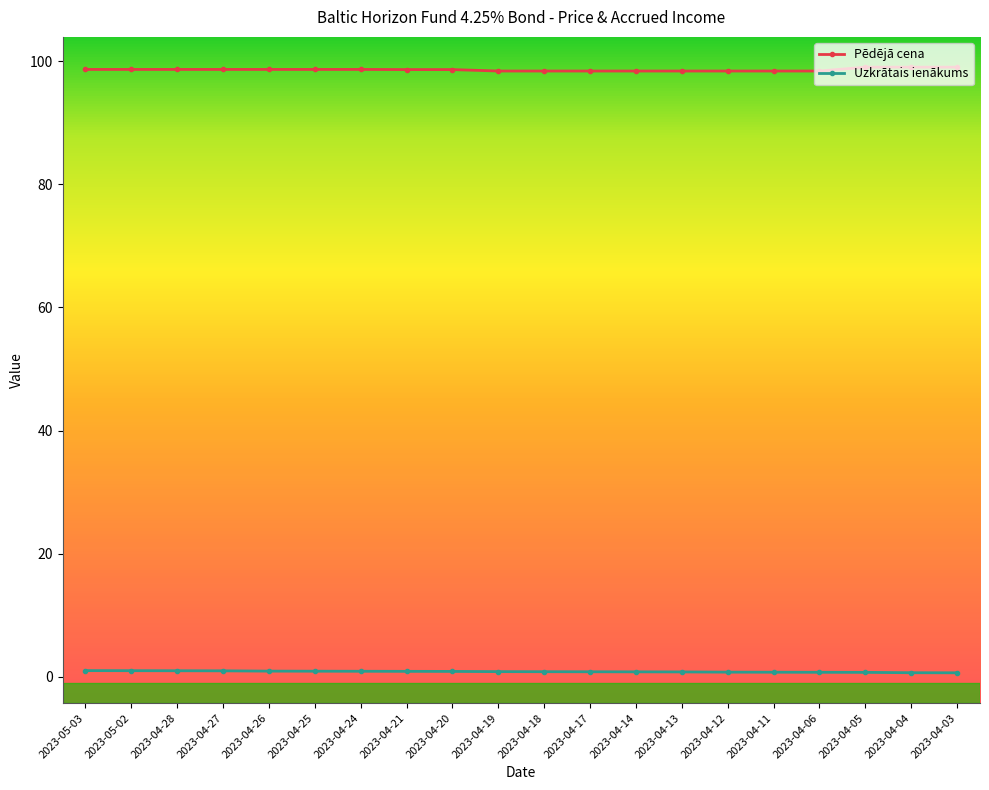

List the series in order of their overall mean, highest first.

Pēdējā cena, Uzkrātais ienākums